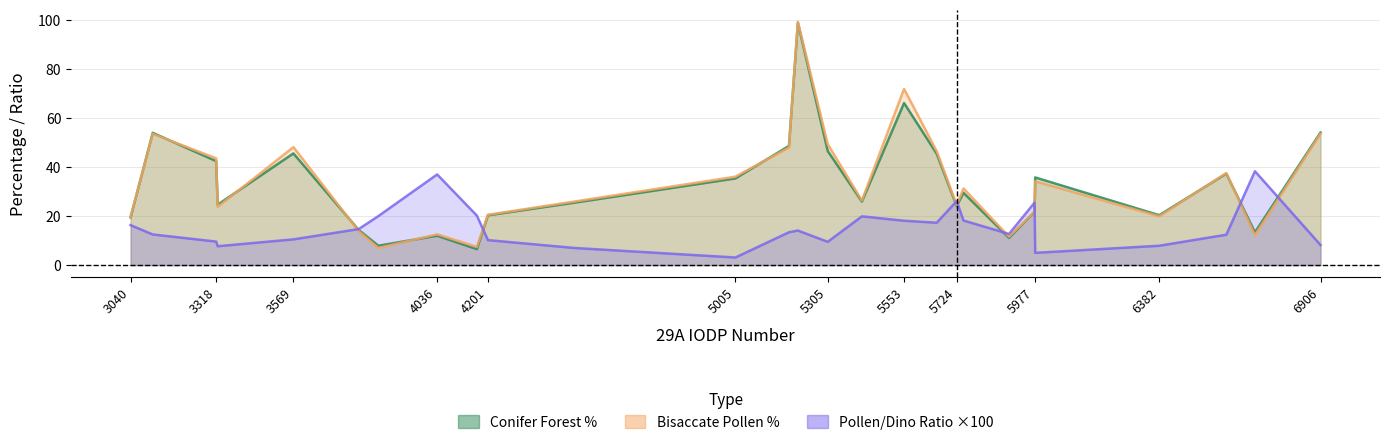

What is the lowest value of the RATIO Pollen vs Dinos series?

3.1